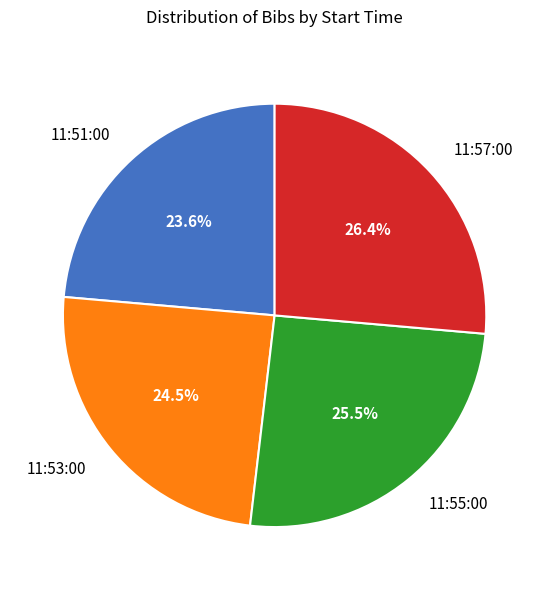

Rank the categories by value from highest to lowest.

11:57:00, 11:55:00, 11:53:00, 11:51:00